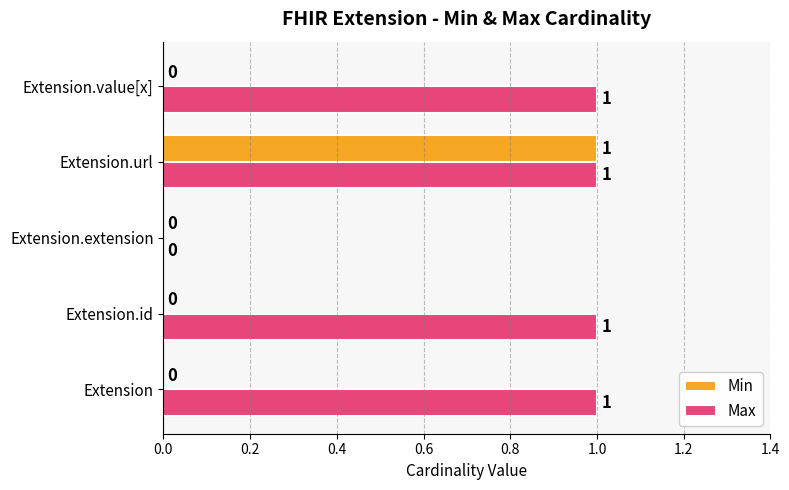

At which category is the sum across all series the highest?

Extension.url